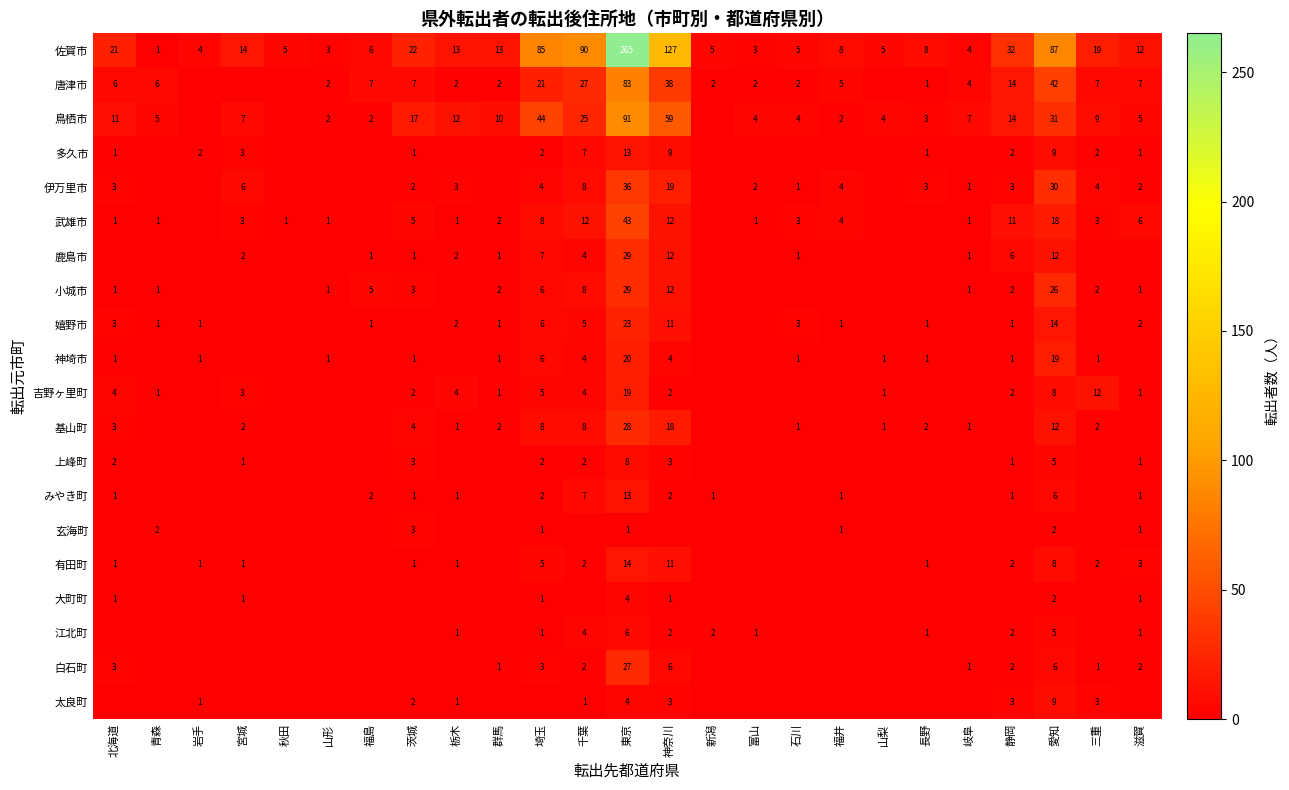

At how many categories does at least one series exceed 200?

1